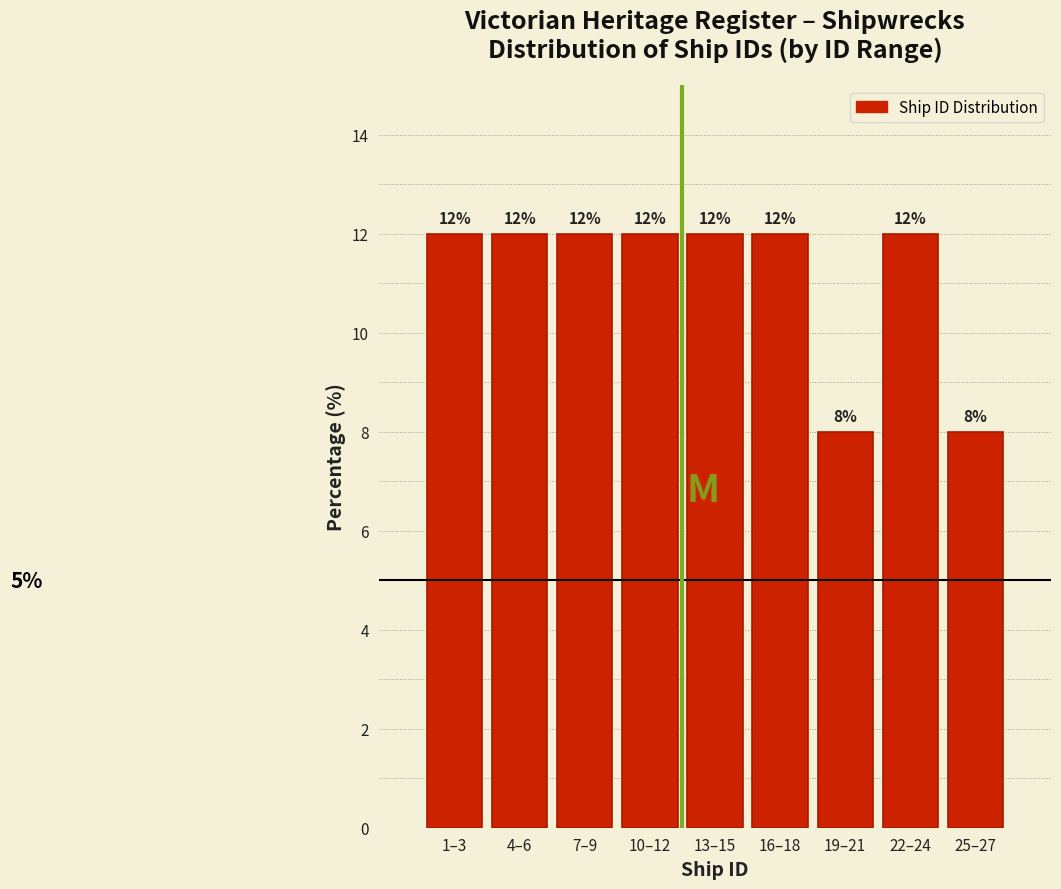

Reading left to right, transcribe all the data shown in this chart.

1–3=12	4–6=12	7–9=12	10–12=12	13–15=12	16–18=12	19–21=8	22–24=12	25–27=8